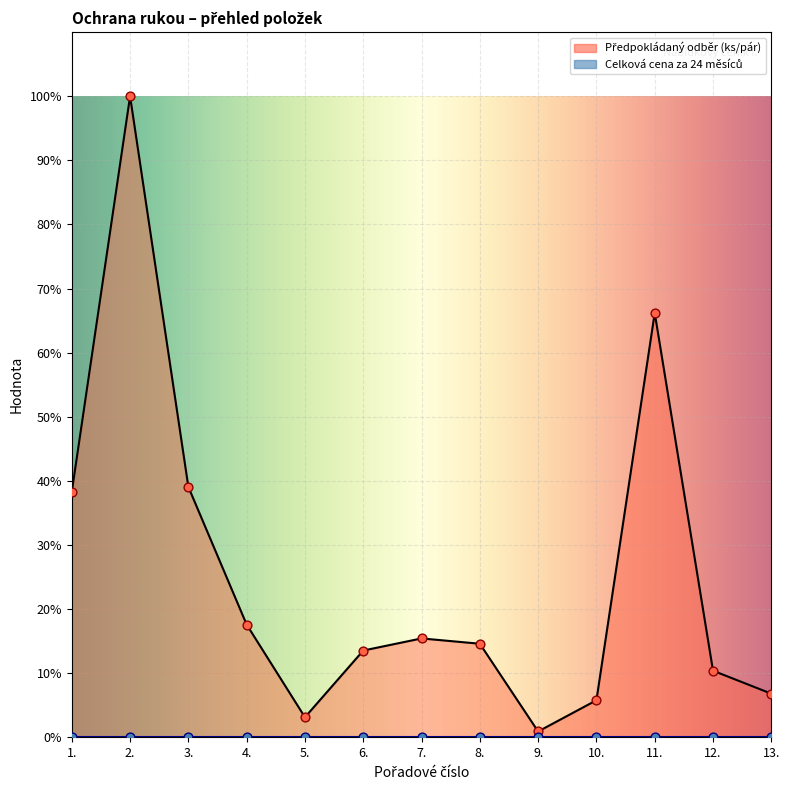

What is the ratio of the value at 10. to the value at 12.?

0.6